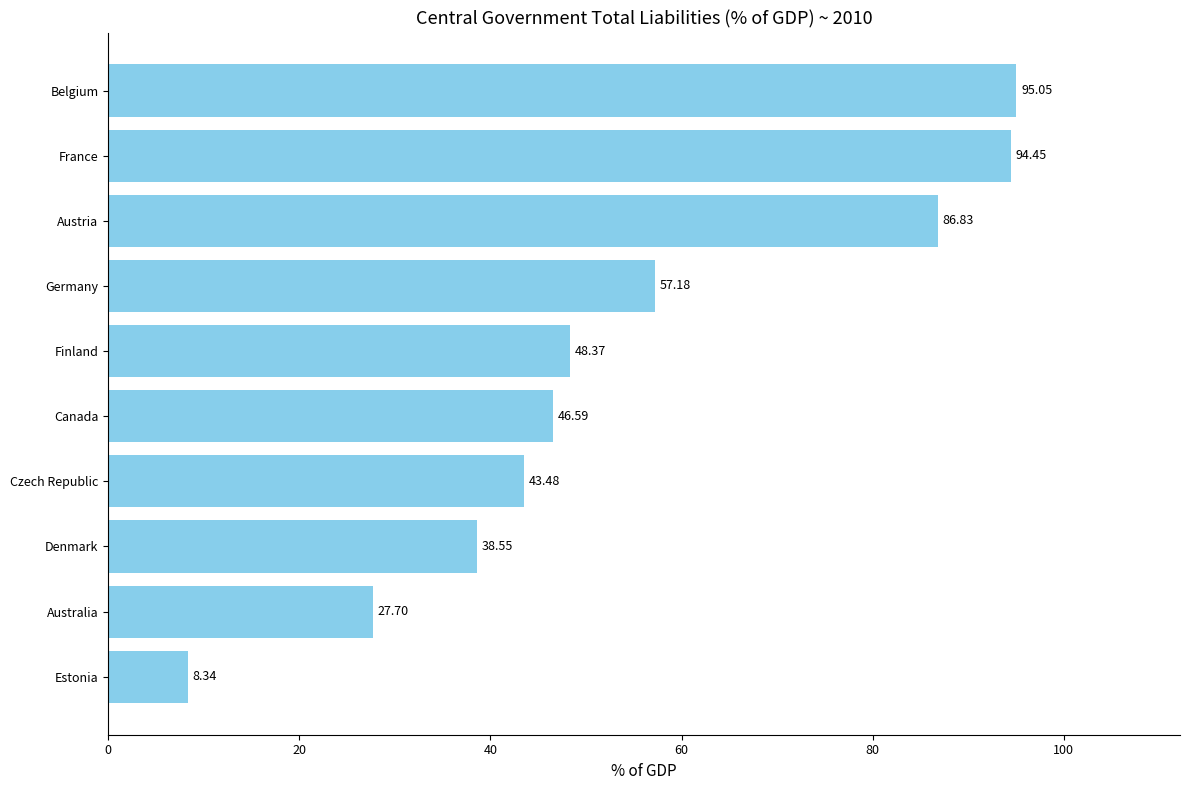

Which category has the lowest value across all series?

Estonia